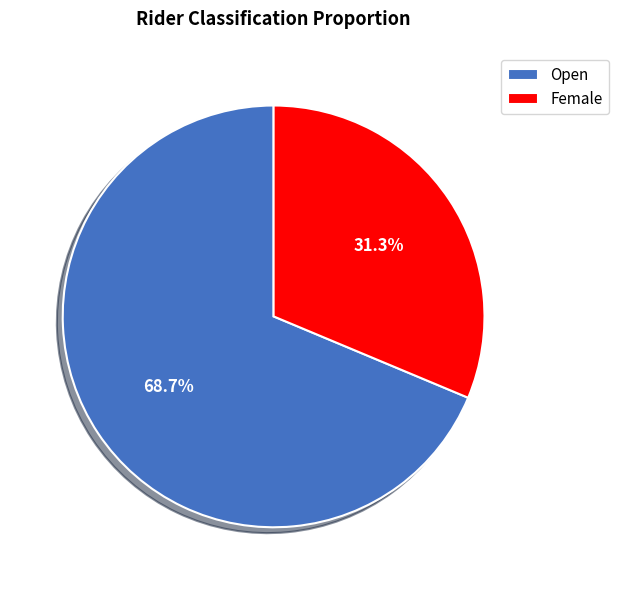

True or false: Open accounts for 69% of the total.

True